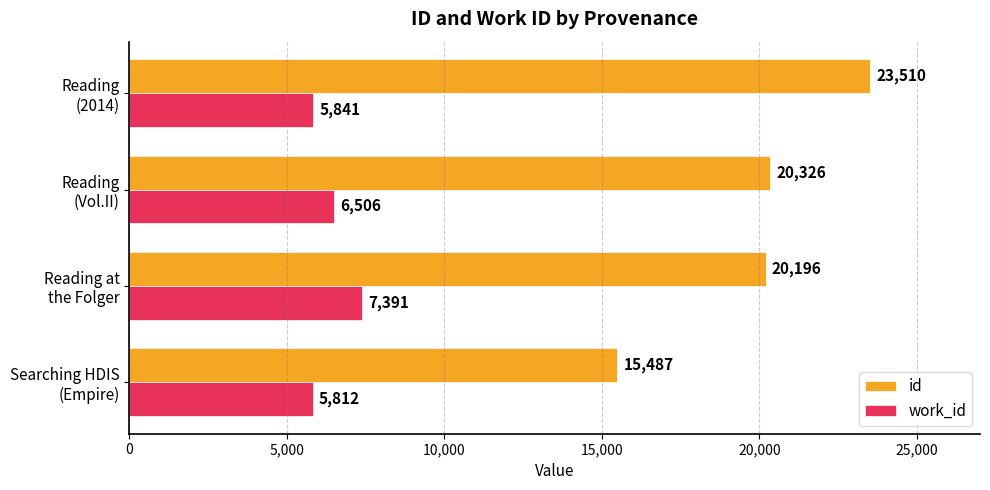

Which series has the widest spread of values?

id